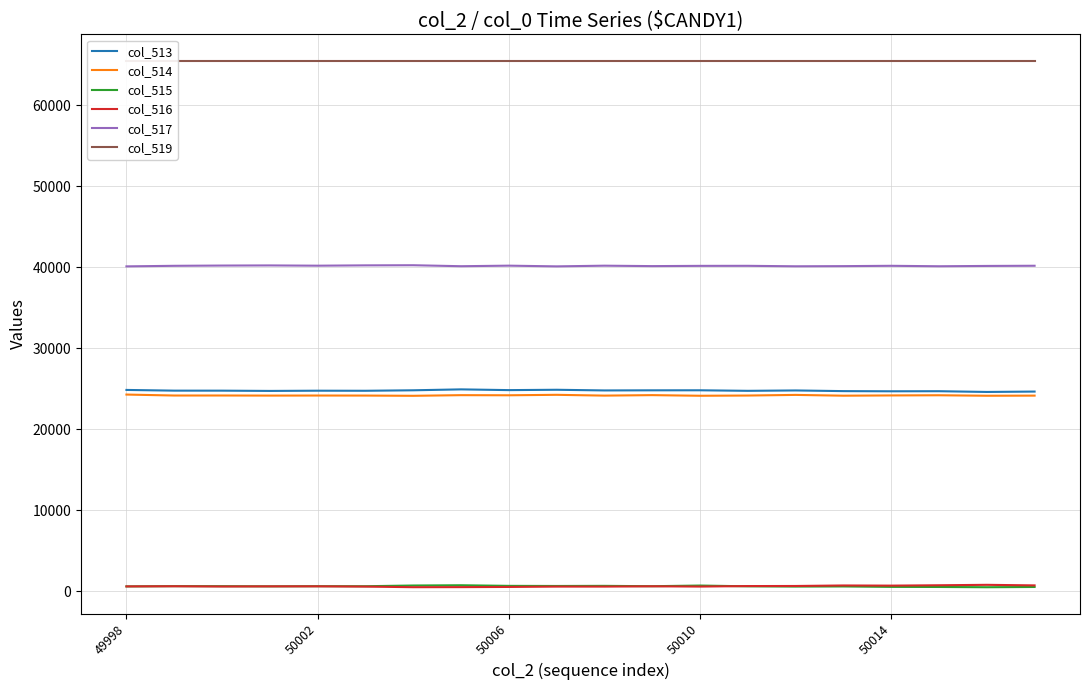

True or false: col_515 and col_517 cross at least once.

False